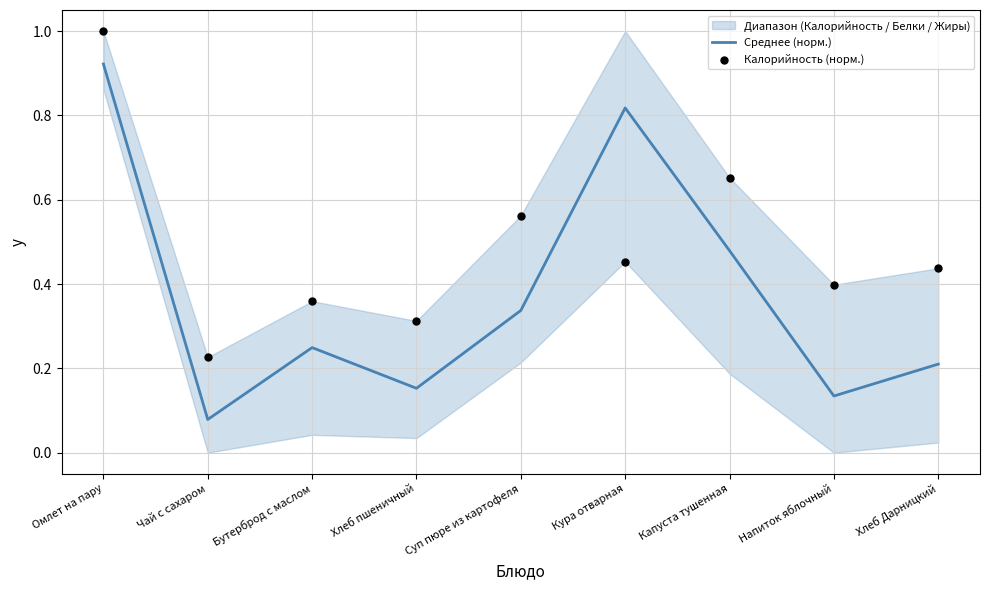

At which category is the sum across all series the highest?

Омлет на пару